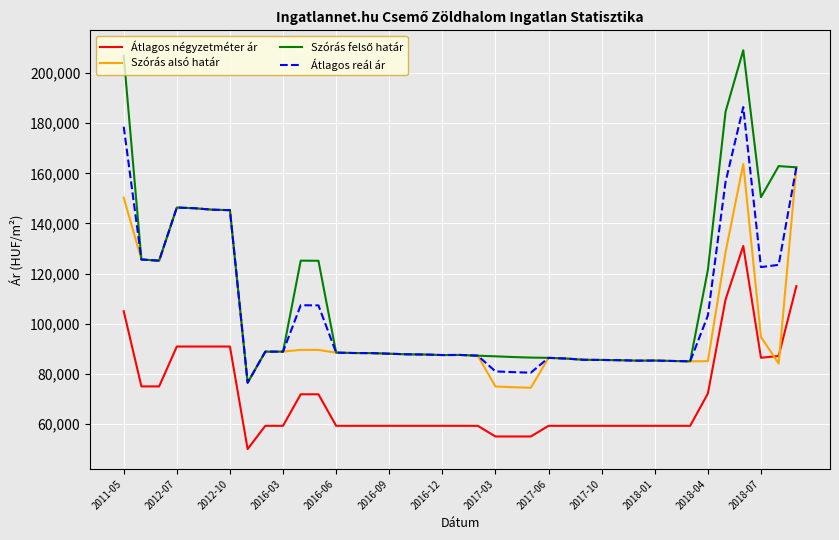

What is the minimum value shown in the chart?

50000